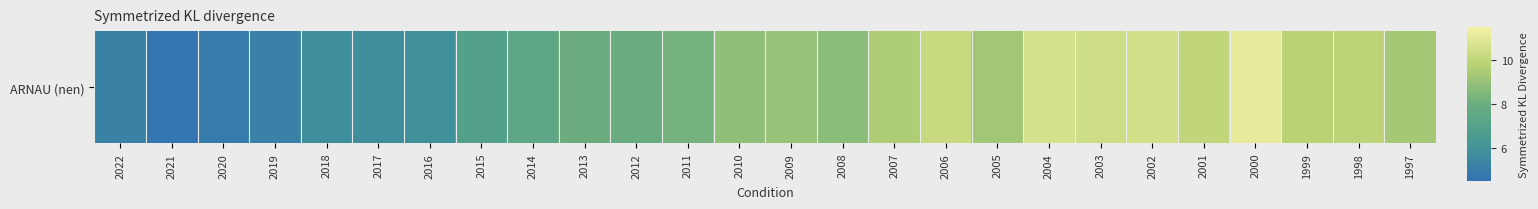

List the labels in order of value, largest first.

2000, 2004, 2002, 2003, 2006, 2001, 1998, 1999, 2007, 1997, 2005, 2009, 2010, 2008, 2011, 2013, 2012, 2014, 2015, 2016, 2018, 2017, 2022, 2019, 2020, 2021